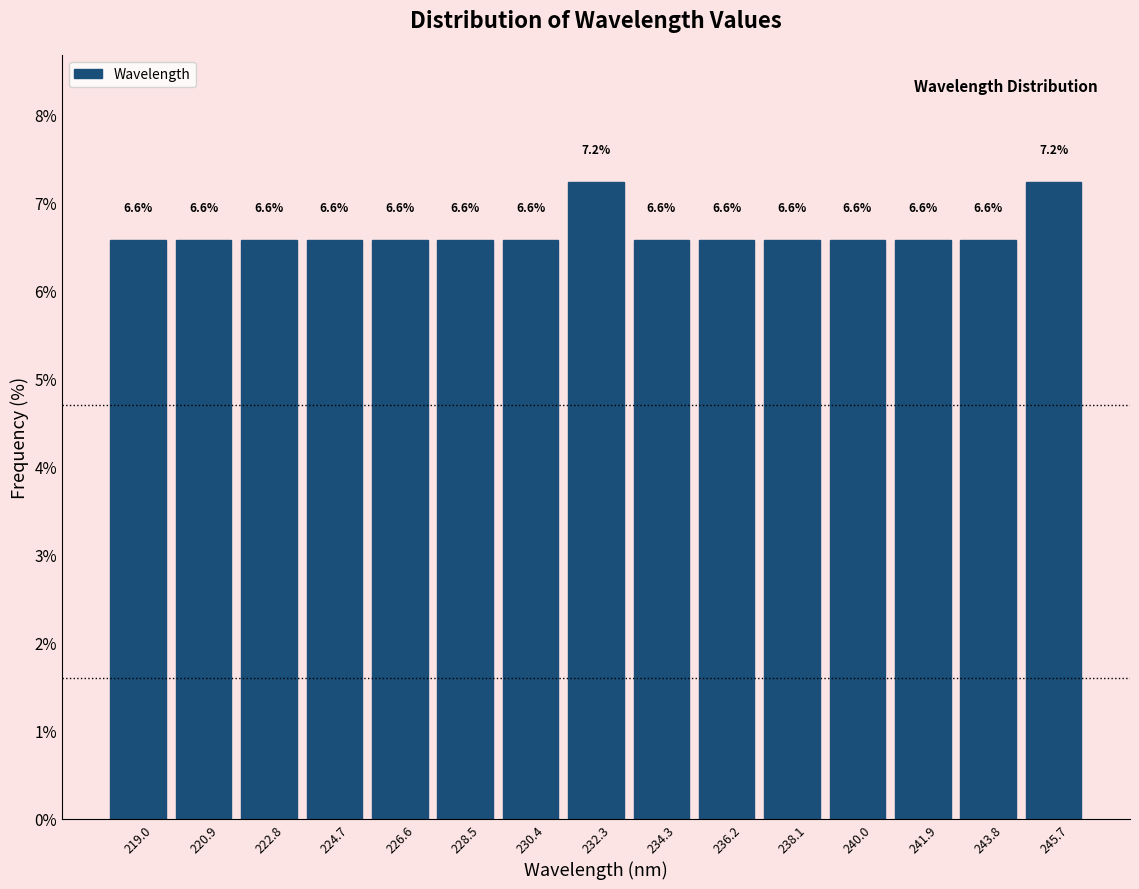

Reading left to right, list every bar in this chart as the range it spans on the x-axis followed by its height. The bar edges are not printed on the chart, so give them approximately, as read against the axis.

218.0 to 220.0: 6.6
220.0 to 221.8: 6.6
221.8 to 223.8: 6.6
223.8 to 225.6: 6.6
225.6 to 227.6: 6.6
227.6 to 229.4: 6.6
229.4 to 231.4: 6.6
231.4 to 233.4: 7.2
233.4 to 235.2: 6.6
235.2 to 237.2: 6.6
237.2 to 239.0: 6.6
239.0 to 241.0: 6.6
241.0 to 242.8: 6.6
242.8 to 244.8: 6.6
244.8 to 246.6: 7.2